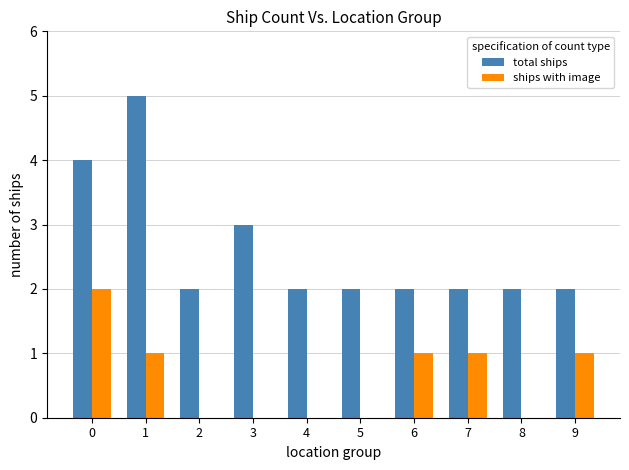

Is the value of ships with image at 5 greater than the value of total ships at 7?

No